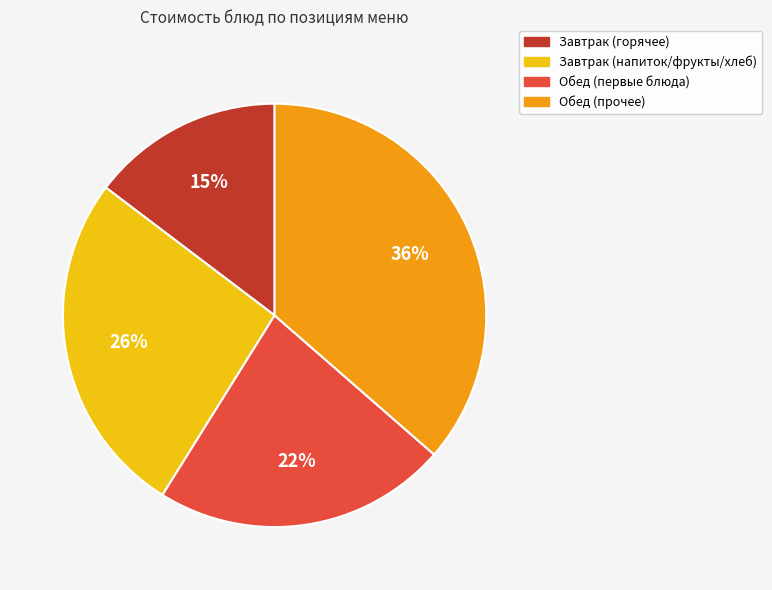

To the nearest percent, what is the average slice percentage?

25%